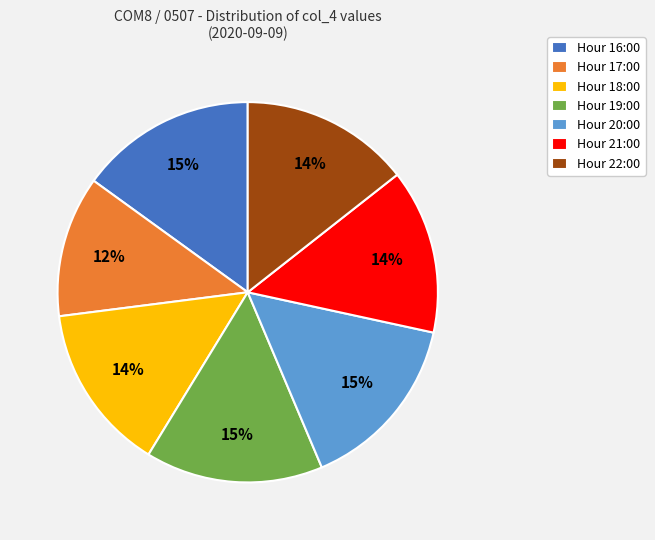

What is the smallest slice in the pie chart?

Hour 17:00